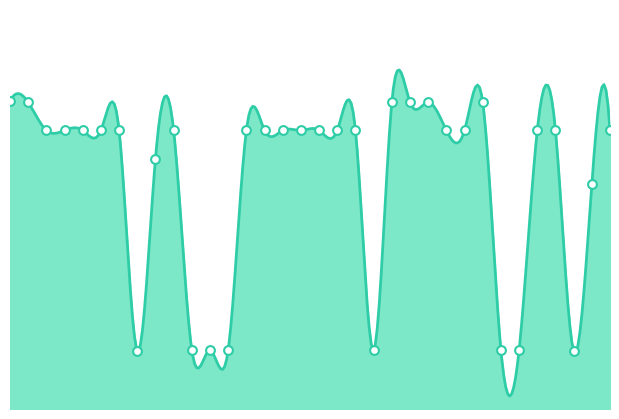

Approximately how many times larger is the value at 7 compared to 6?

1.0